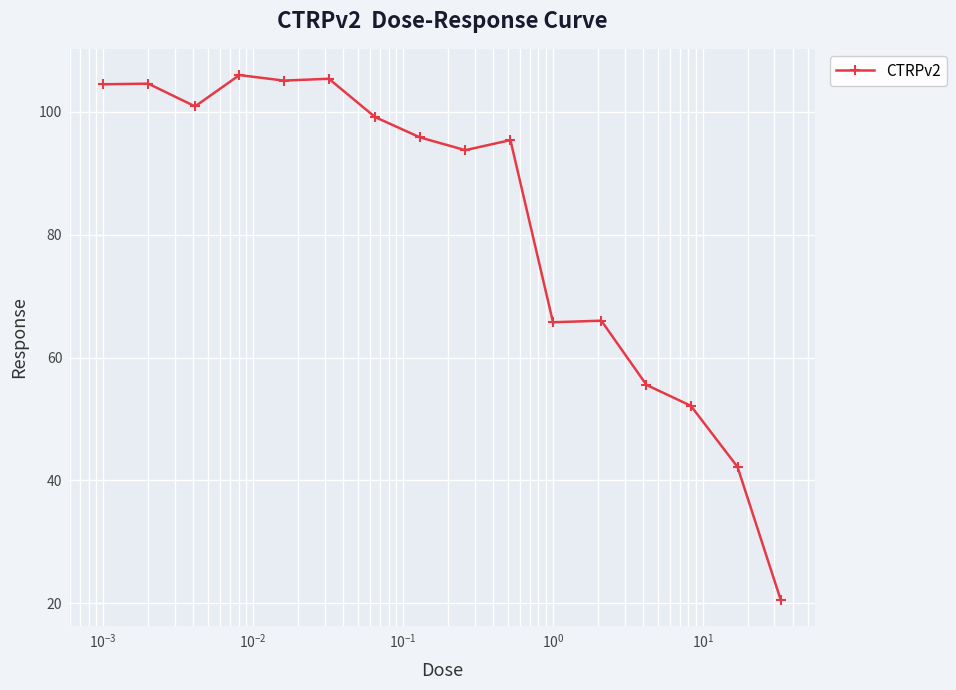

What is the value of the 2nd point from the left?

104.6